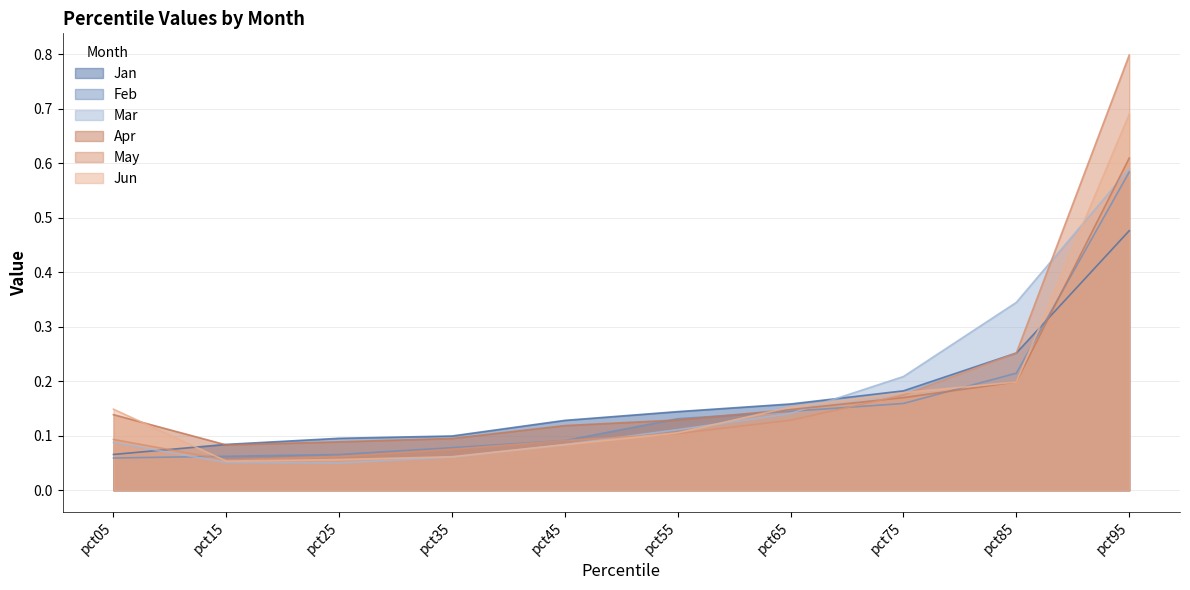

True or false: Mar and Jan cross at least once.

True